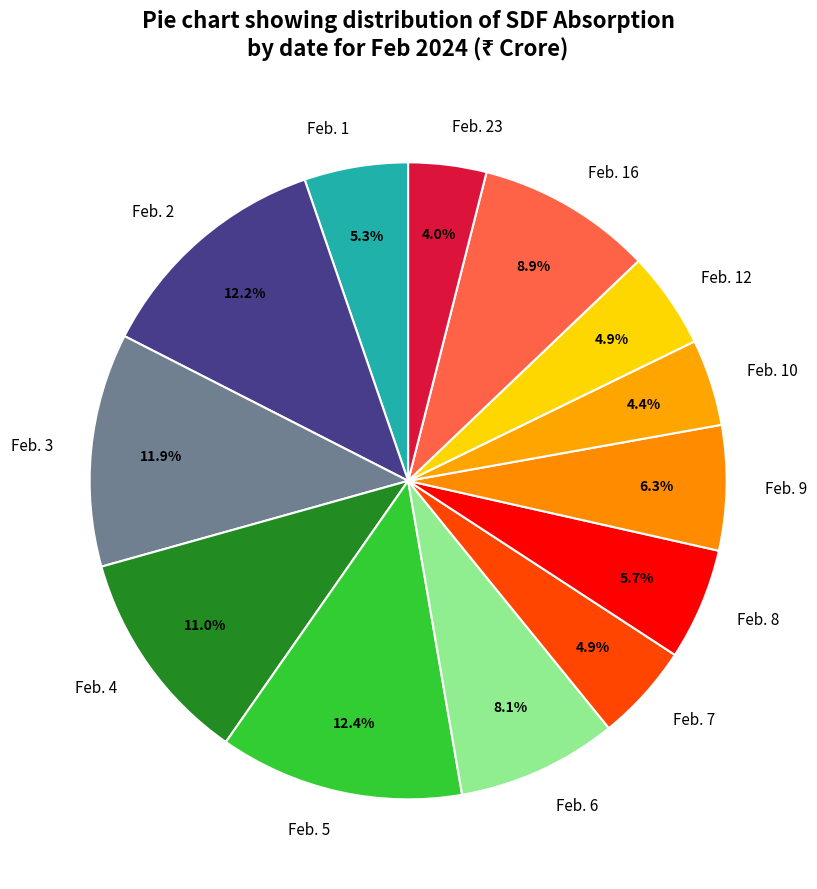

To the nearest percent, what portion does Feb. 6 represent?

8%